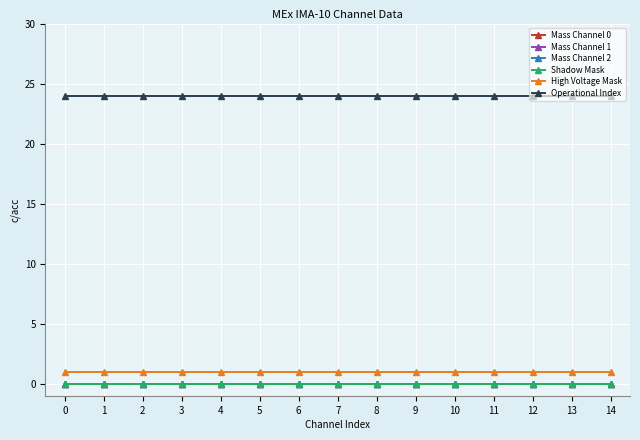

What is the total value across all series at 12?

25